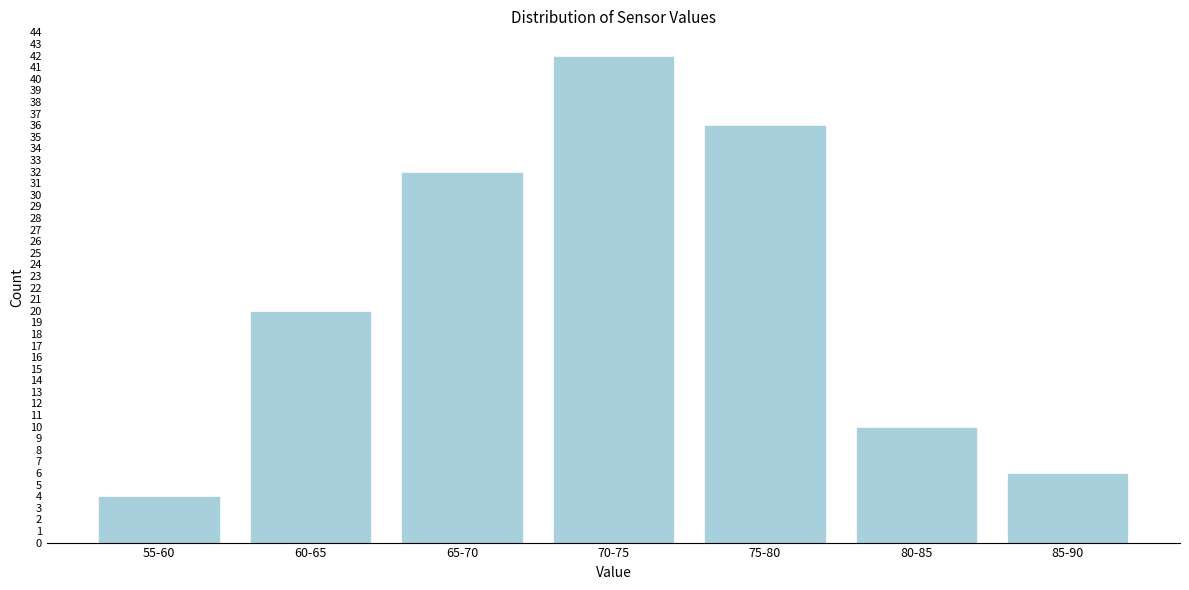

Reading right to left, extract all data points from this chart.

85-90=6	80-85=10	75-80=36	70-75=42	65-70=32	60-65=20	55-60=4